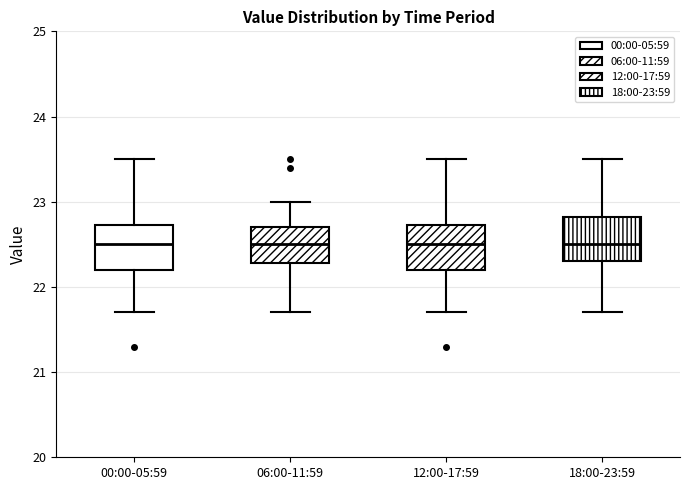

Reading left to right, read every box against the y-axis: the position of its median line, the range the box covers, and the ends of its whiskers. The values are not printed on the chart, so give them approximately, as read against the axis.

00:00-05:59: median 22.5, box 22.2 to 22.7, whiskers 21.7 to 23.5
06:00-11:59: median 22.5, box 22.3 to 22.7, whiskers 21.7 to 23.0
12:00-17:59: median 22.5, box 22.2 to 22.7, whiskers 21.7 to 23.5
18:00-23:59: median 22.5, box 22.3 to 22.8, whiskers 21.7 to 23.5